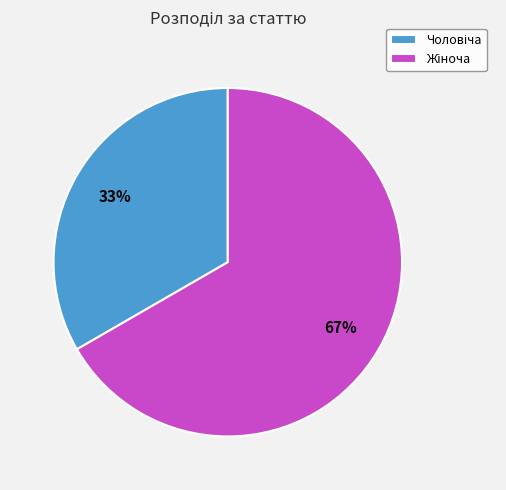

To the nearest percent, what is the average slice percentage?

50%